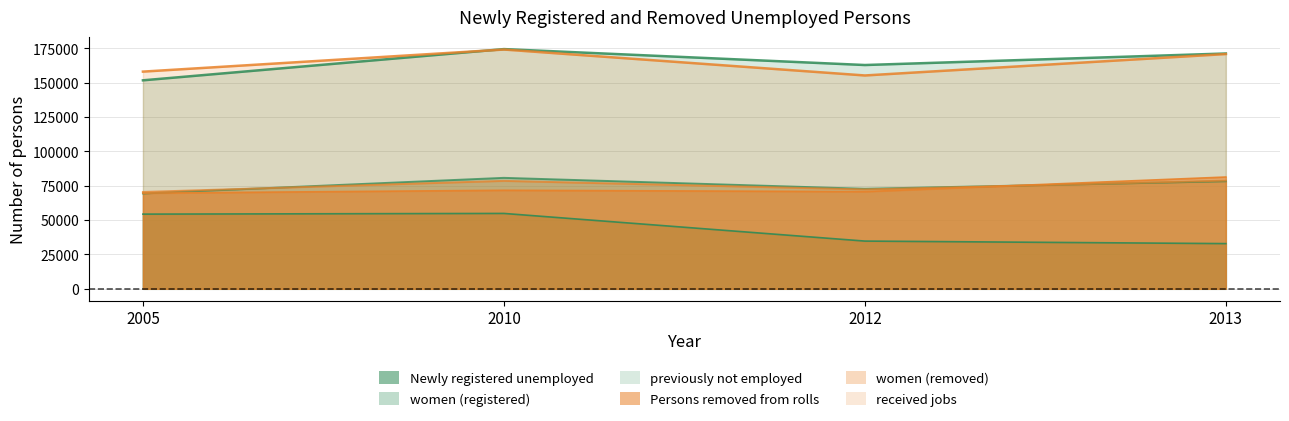

The value of Persons removed from rolls at 2010 is 174186. True or false?

True